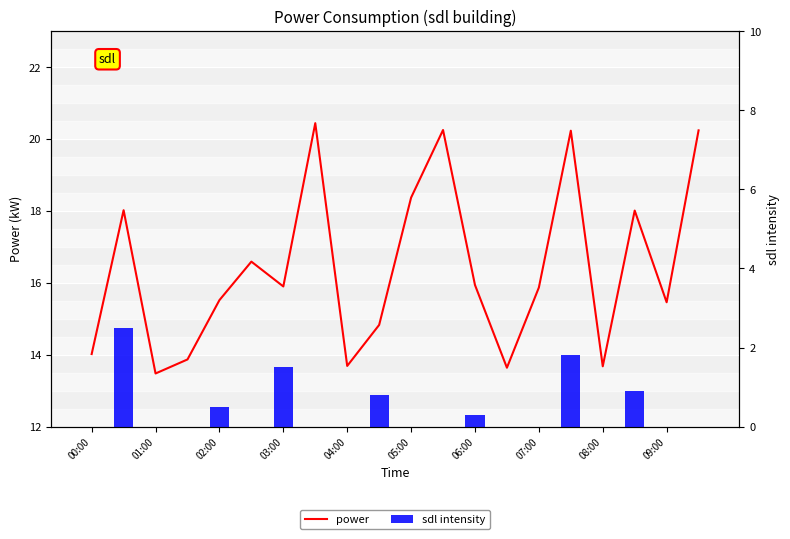

What is the value of the power bar at the 3rd from the left?

13.5